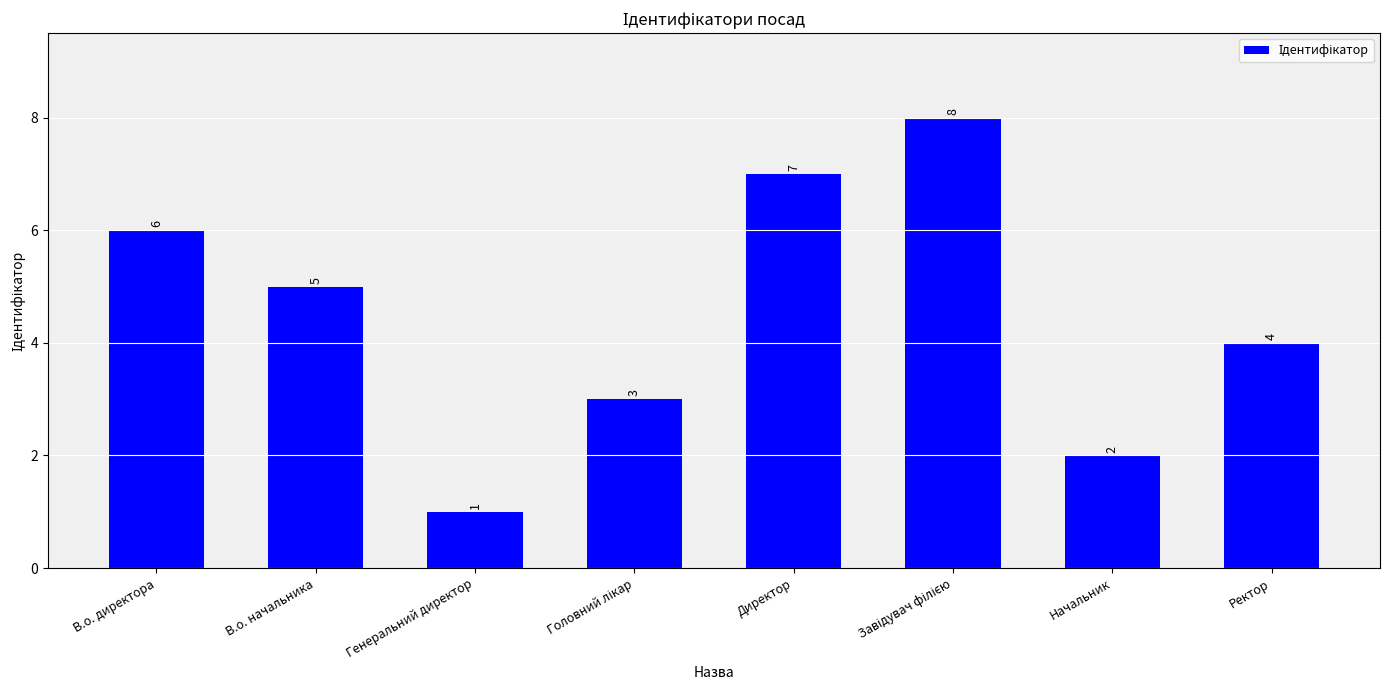

Which category has the lowest value across all series?

Генеральний директор